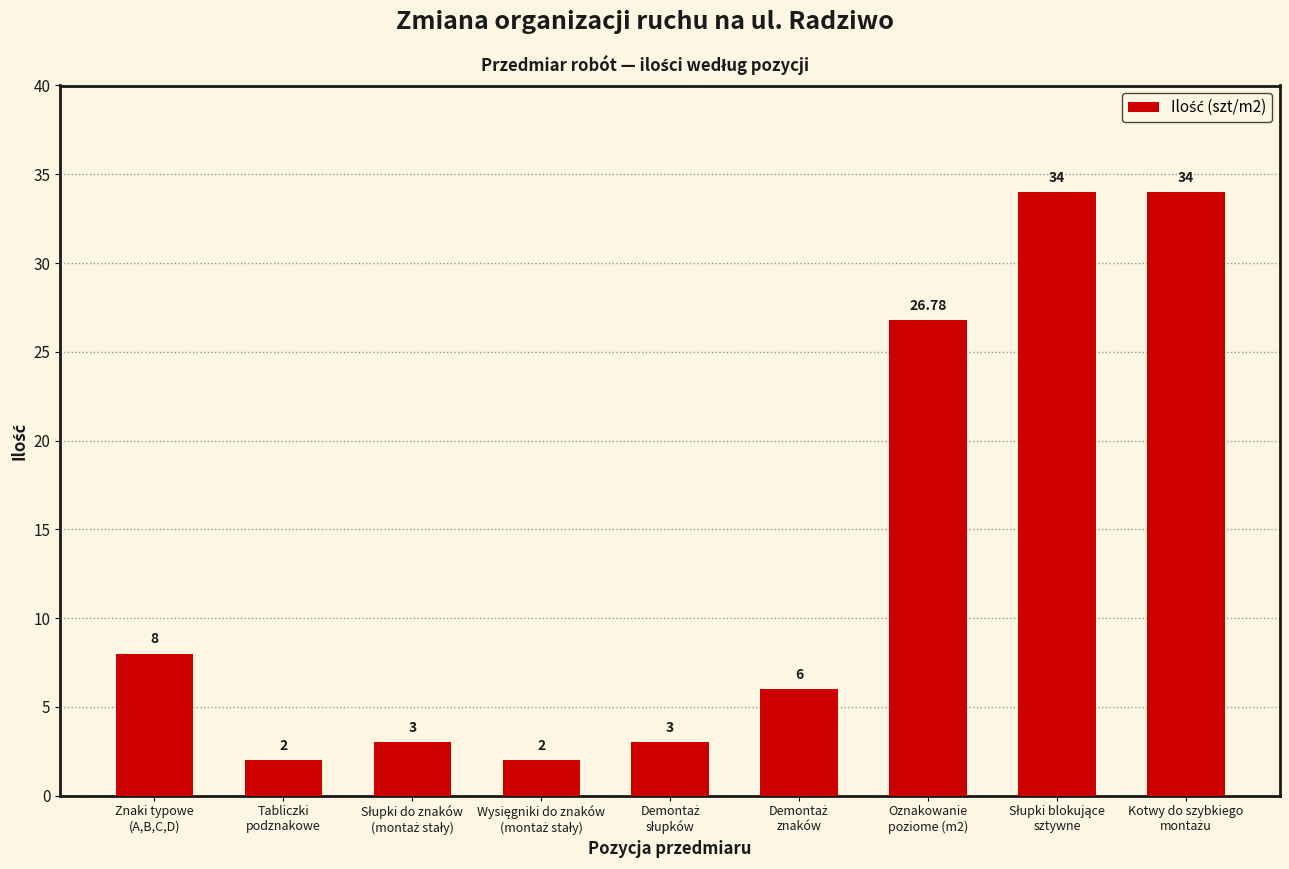

What is the average value?

13.2